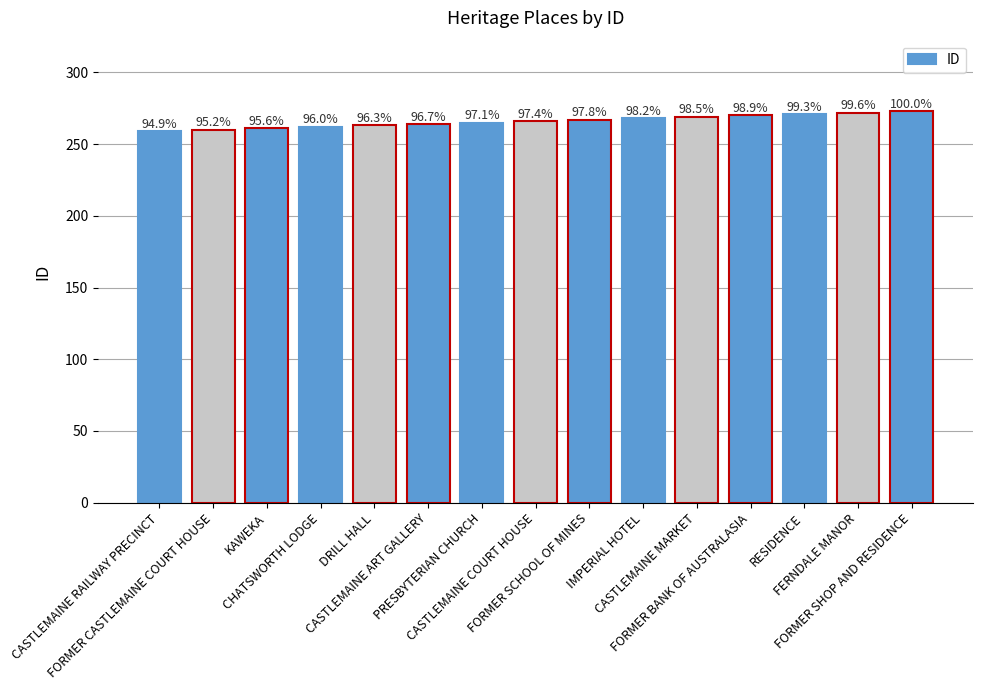

What value does the data have at DRILL HALL, to the nearest 10?

260